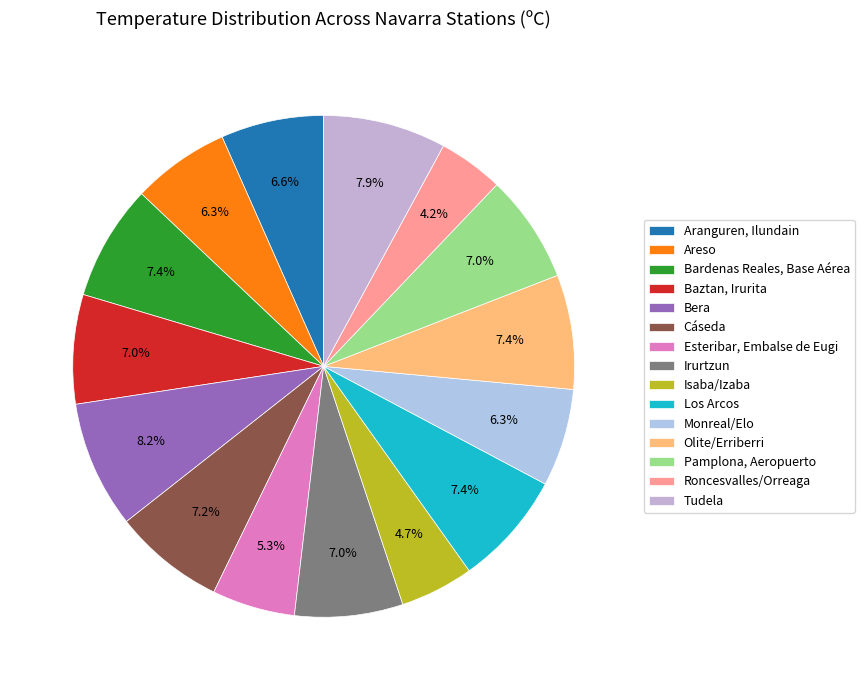

To the nearest percent, what portion does Los Arcos represent?

7%